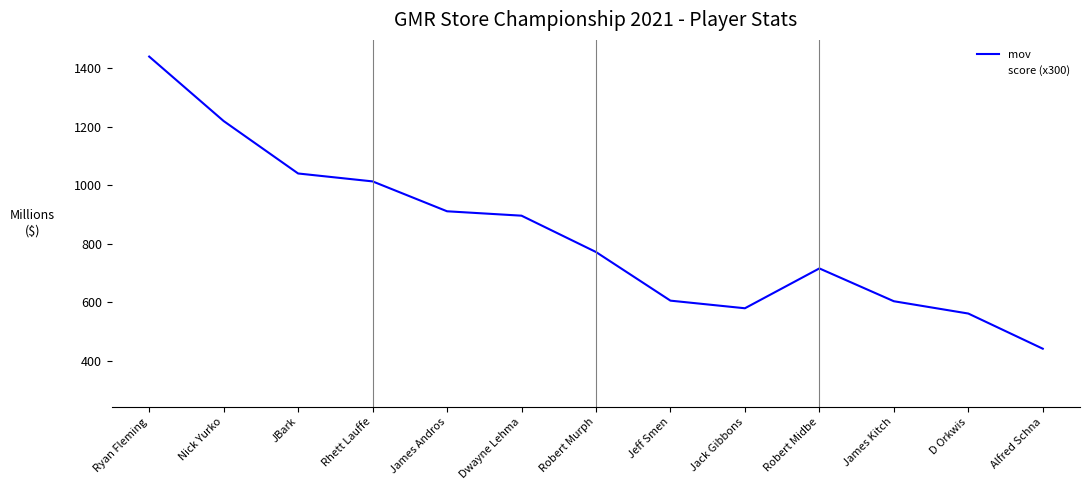

What is the label of the 1st point from the right?

Alfred Schna